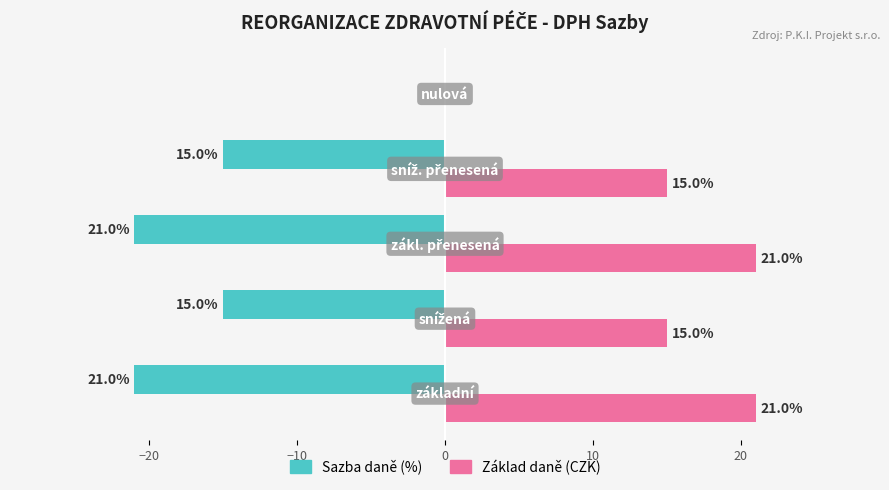

Count the number of data series in this chart.

2